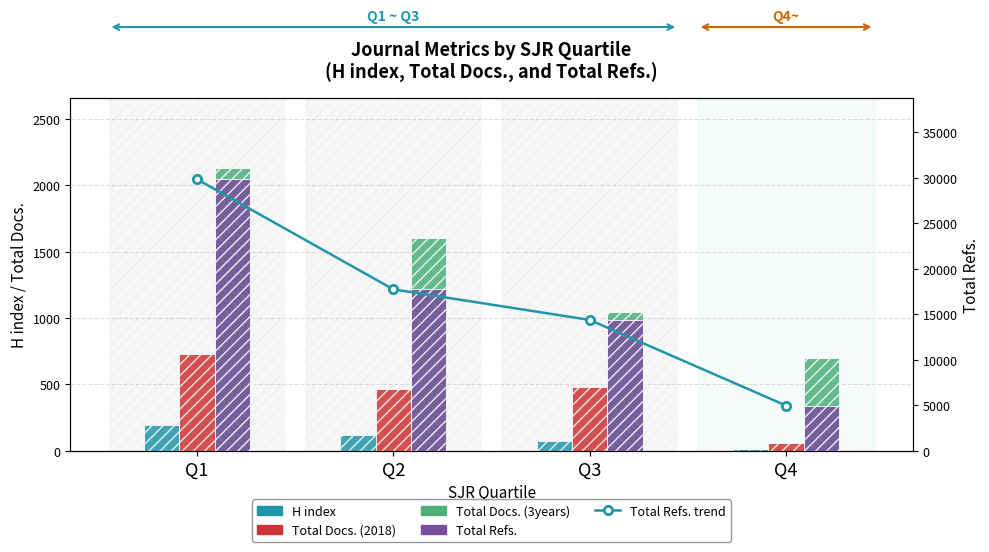

List the series in order of their peak value, highest first.

Total Refs. trend, Total Refs., Total Docs. (3years), Total Docs. (2018), H index